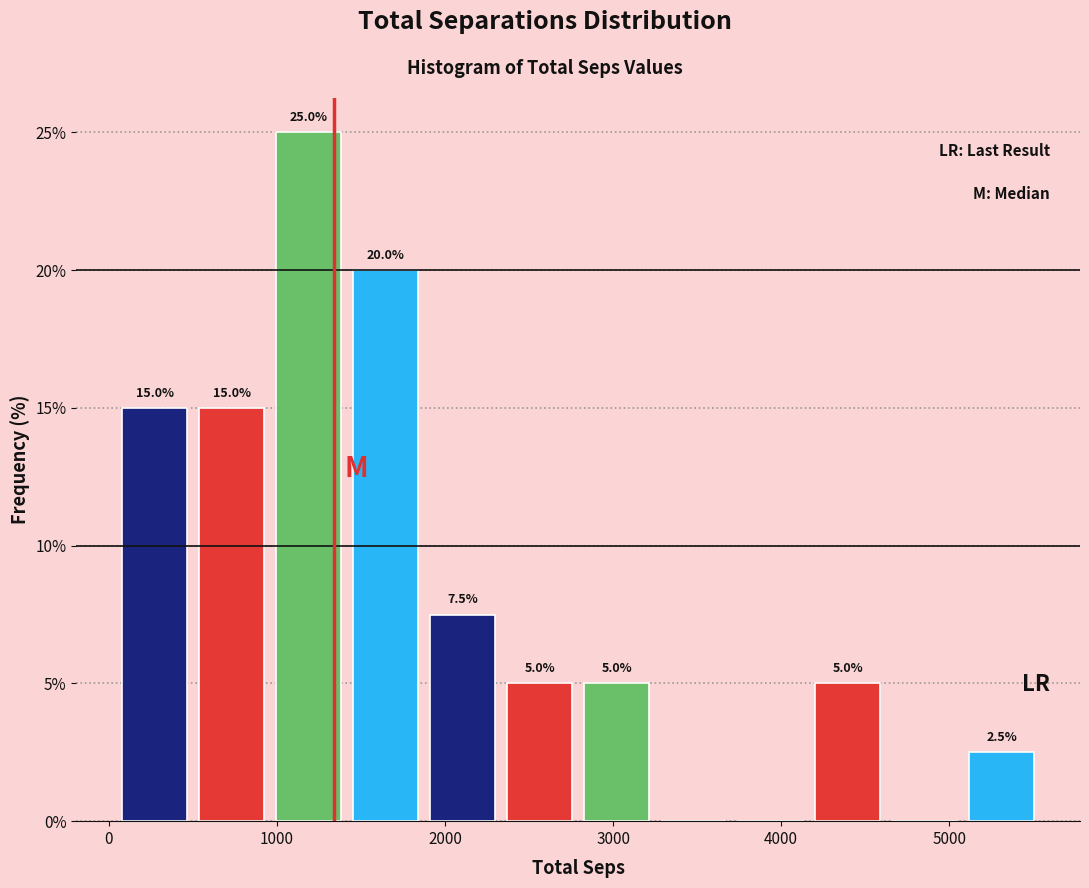

Which range on the x-axis has the tallest bar?

1000 to 1400